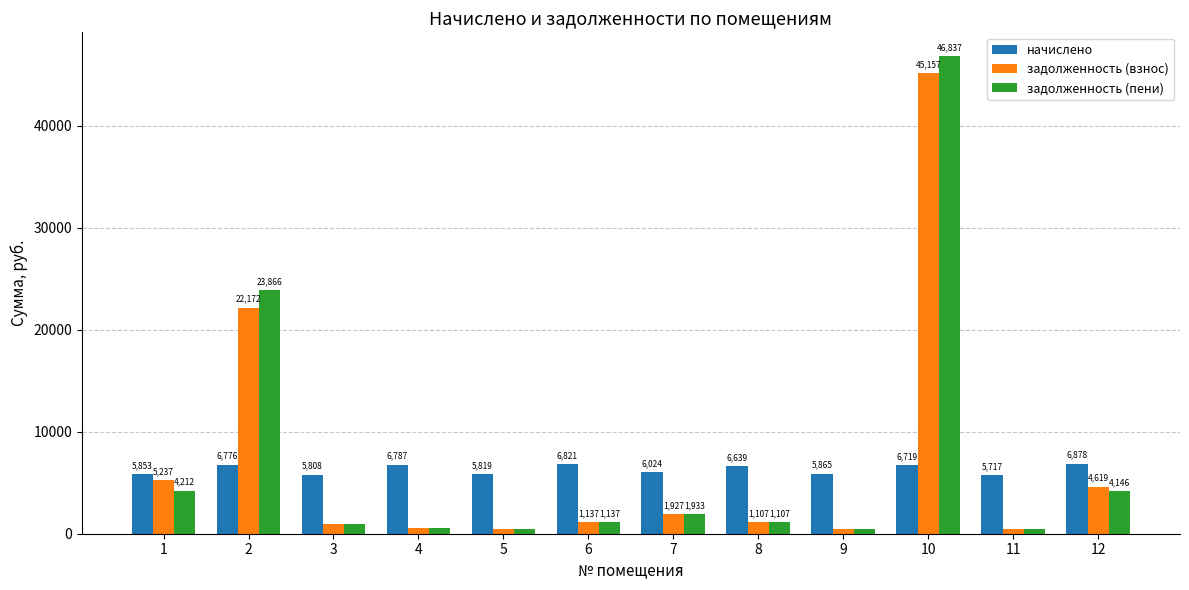

Read the задолженность (пени) value at 9.

488.7